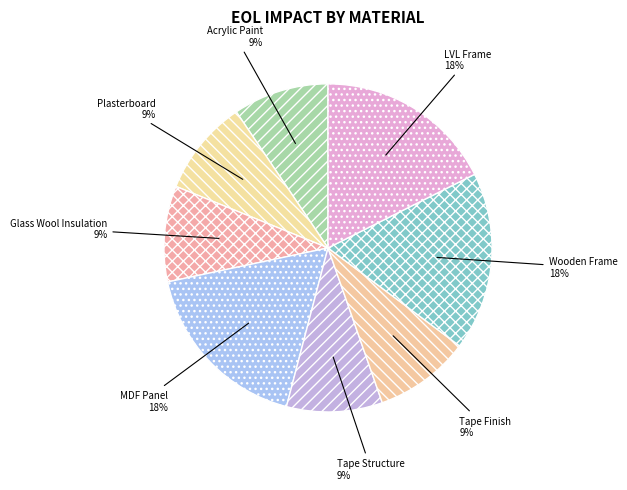

Is there a majority slice in this chart?

No